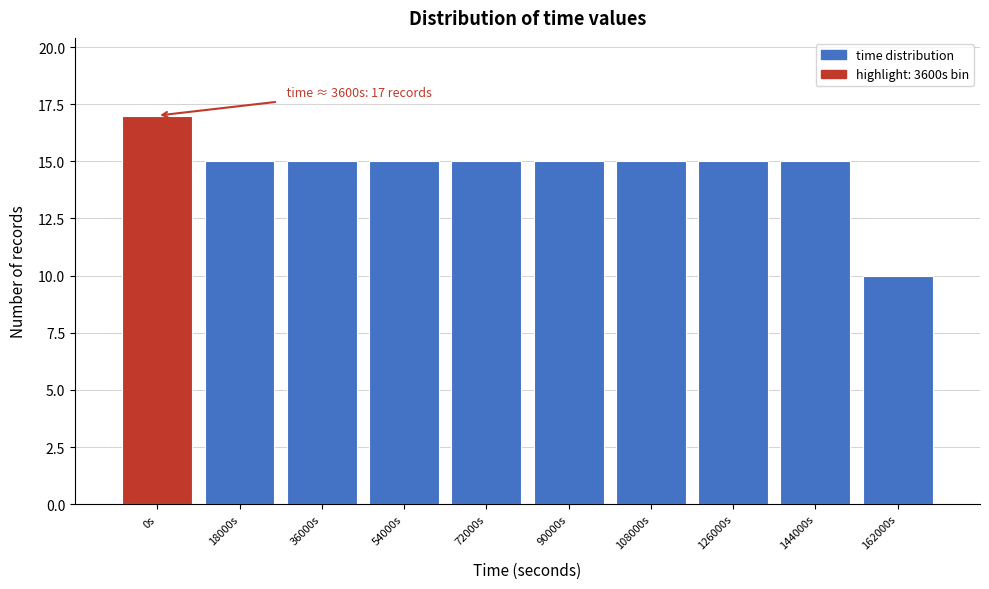

Reading left to right, what are all the values shown in this chart?

0s=17	18000s=15	36000s=15	54000s=15	72000s=15	90000s=15	108000s=15	126000s=15	144000s=15	162000s=10